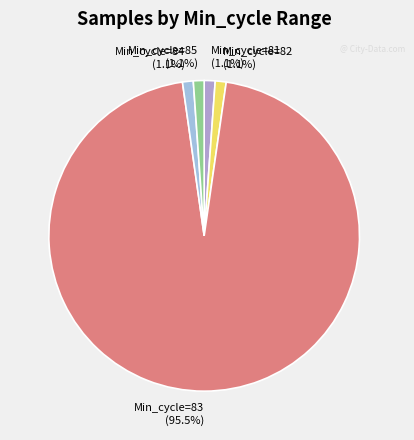

How many slices are in this pie chart?

5